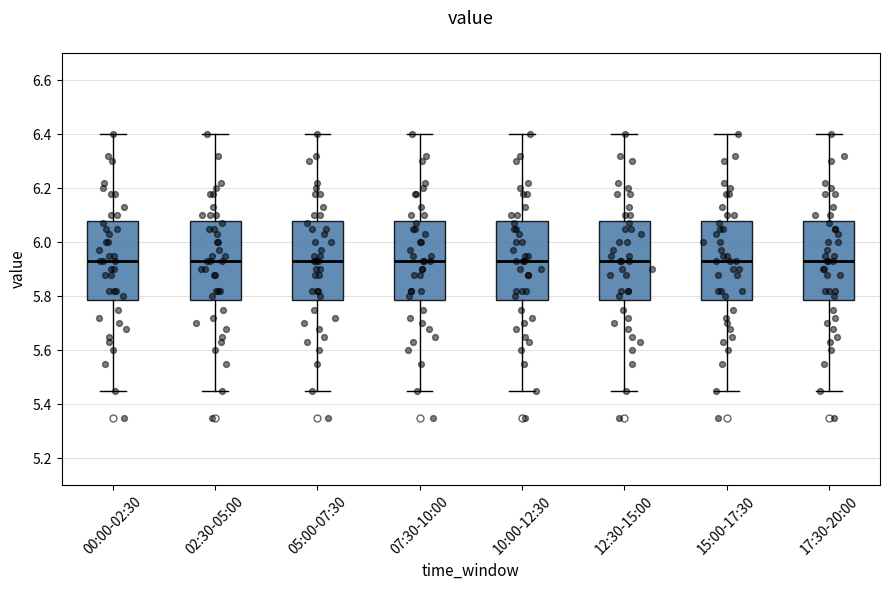

Reading left to right, read every box against the y-axis: the position of its median line, the range the box covers, and the ends of its whiskers. The values are not printed on the chart, so give them approximately, as read against the axis.

00:00-02:30: median 5.94, box 5.78 to 6.08, whiskers 5.46 to 6.40
02:30-05:00: median 5.94, box 5.78 to 6.08, whiskers 5.46 to 6.40
05:00-07:30: median 5.94, box 5.78 to 6.08, whiskers 5.46 to 6.40
07:30-10:00: median 5.94, box 5.78 to 6.08, whiskers 5.46 to 6.40
10:00-12:30: median 5.94, box 5.78 to 6.08, whiskers 5.46 to 6.40
12:30-15:00: median 5.94, box 5.78 to 6.08, whiskers 5.46 to 6.40
15:00-17:30: median 5.94, box 5.78 to 6.08, whiskers 5.46 to 6.40
17:30-20:00: median 5.94, box 5.78 to 6.08, whiskers 5.46 to 6.40